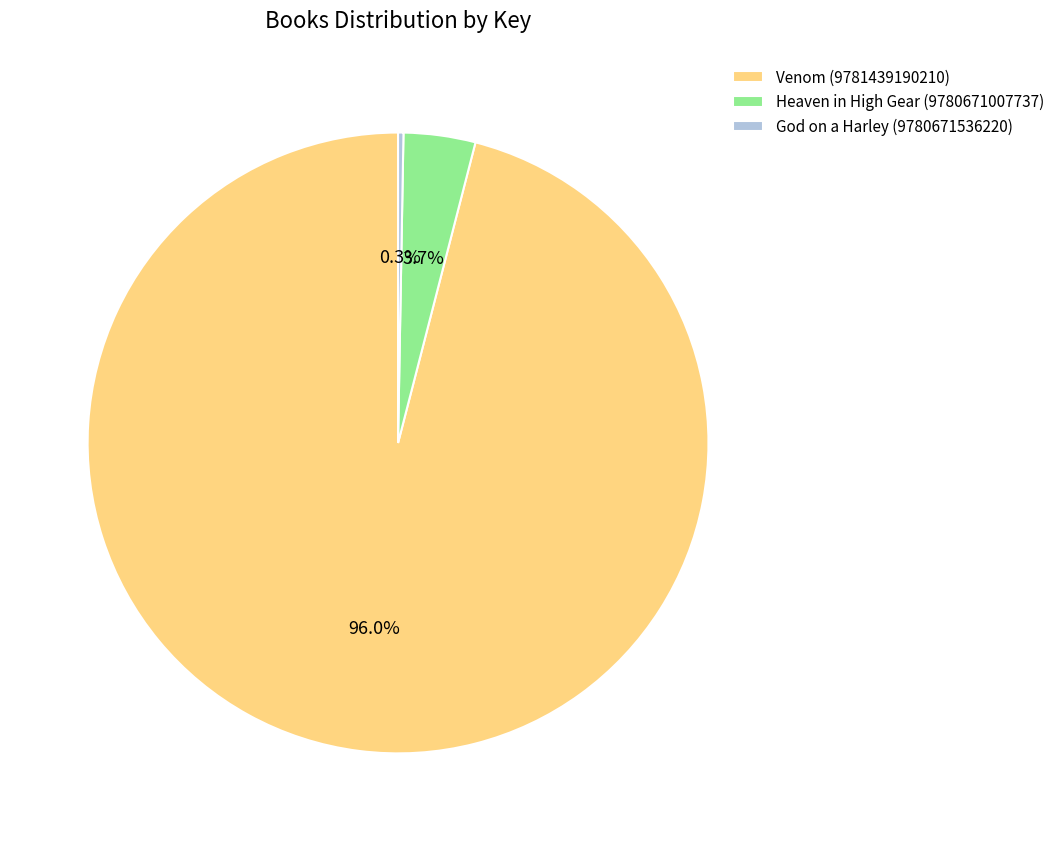

What is the smallest slice in the pie chart?

God on a Harley (9780671536220)